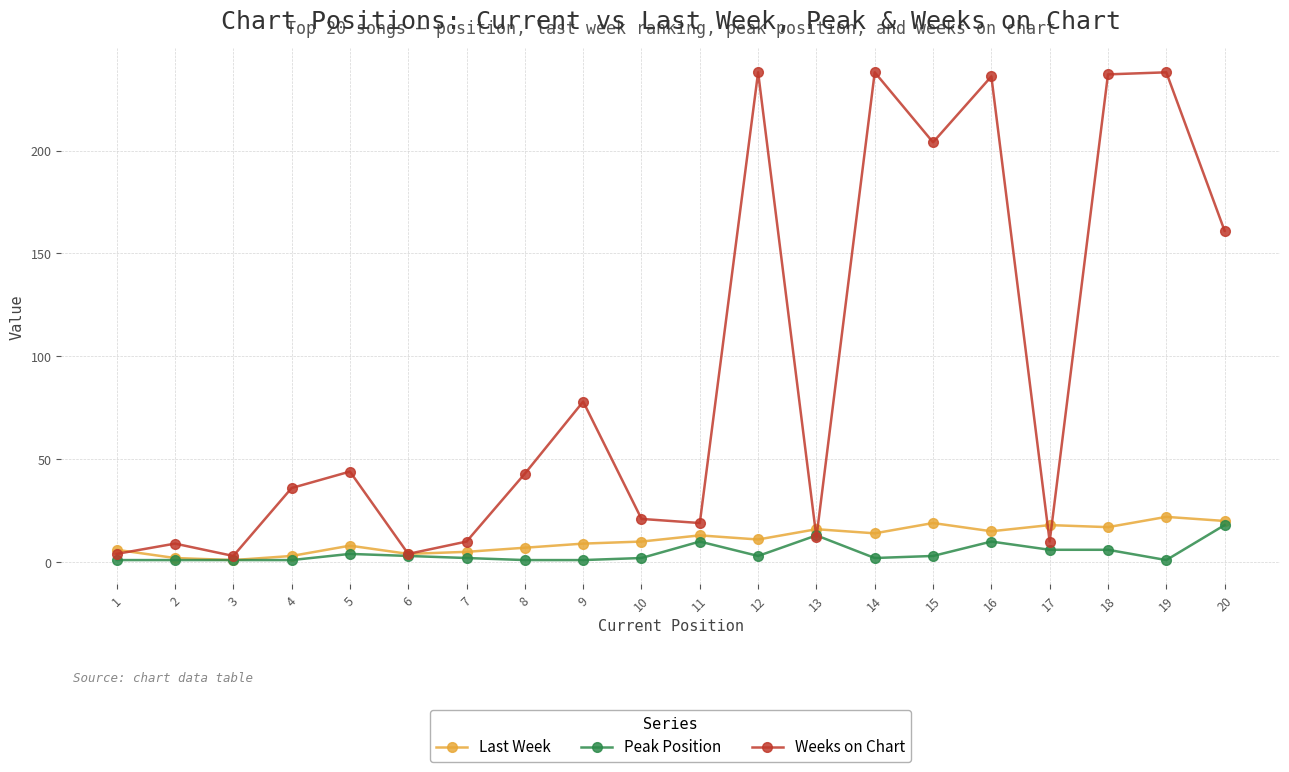

Is it true that Peak Position equals 1 at 19?

True